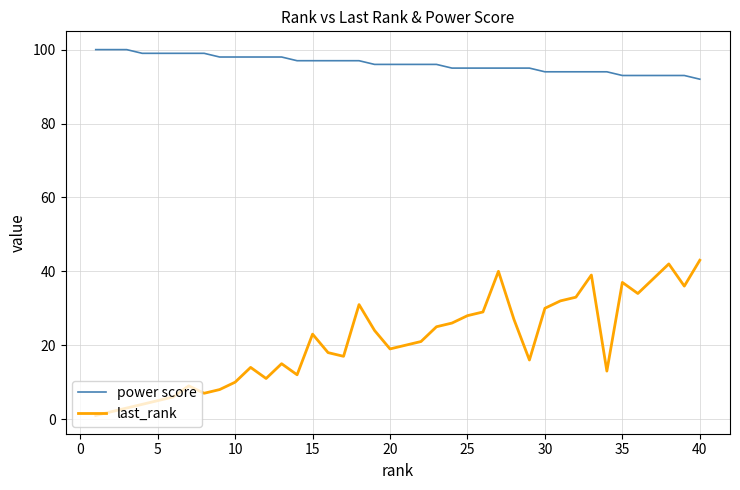

What is the smallest value displayed?

1